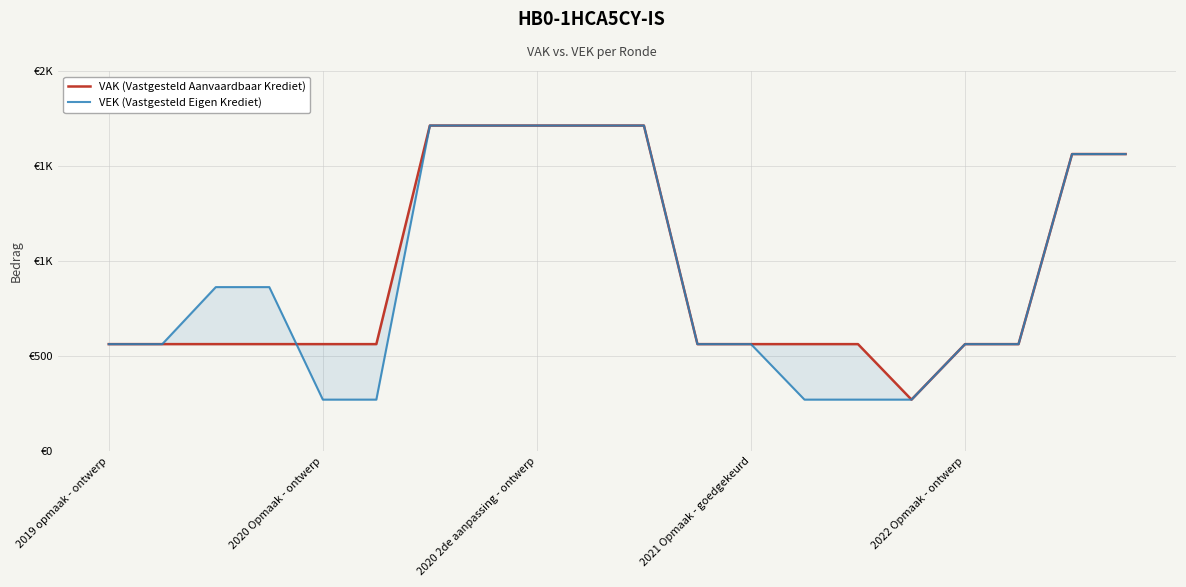

What is the minimum value shown in the chart?

271